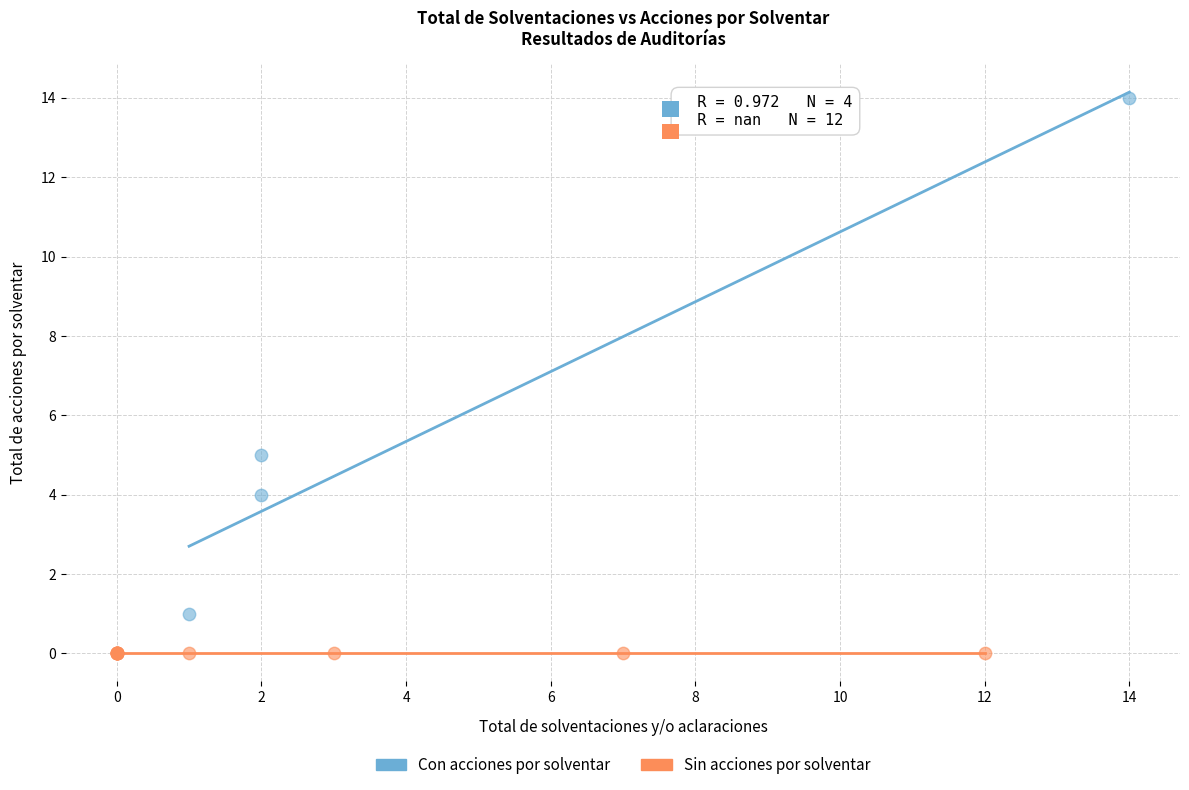

Which series reaches the maximum Y coordinate?

Con acciones por solventar